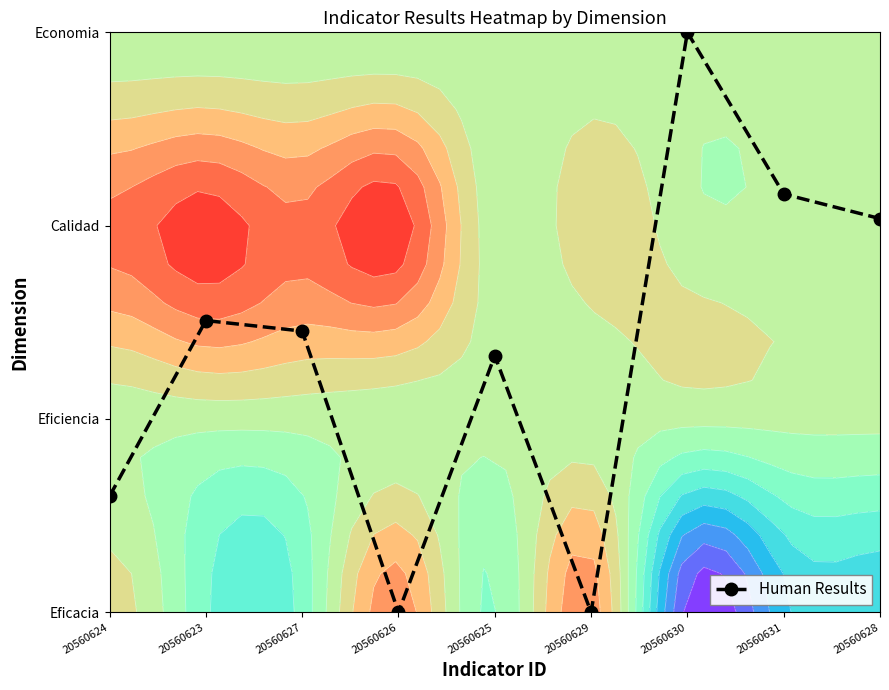

Where does the data first go above 7?

20560623